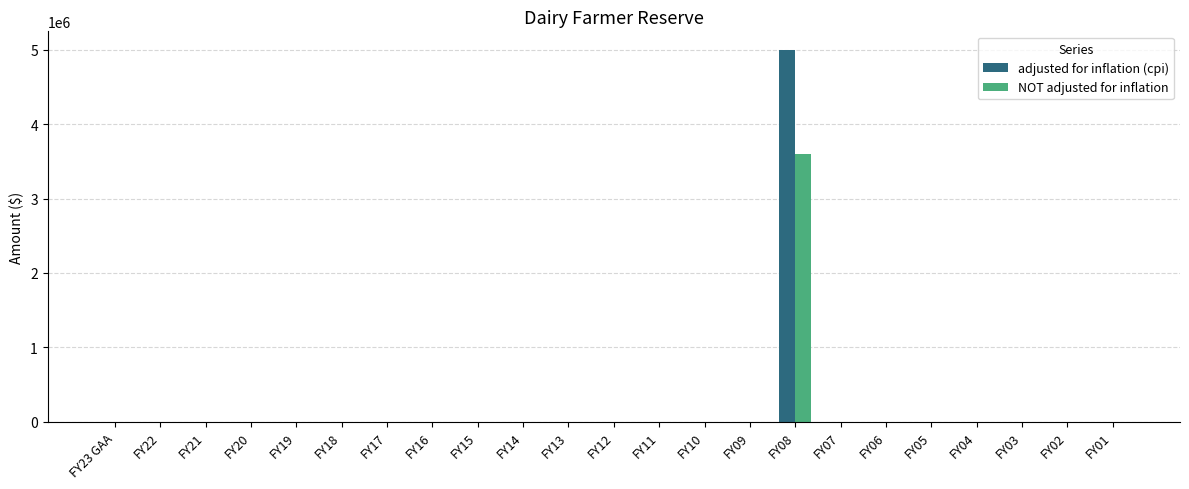

Which category has the highest value in the NOT adjusted for inflation series?

FY08